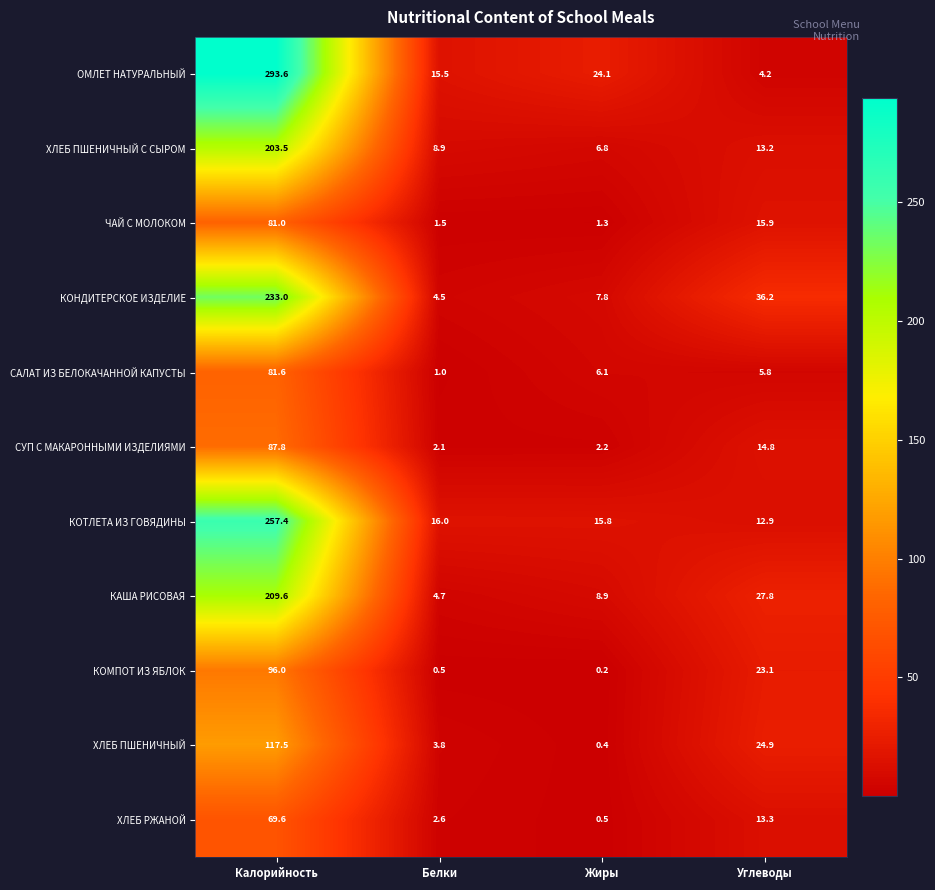

At which label does СУП С МАКАРОННЫМИ ИЗДЕЛИЯМИ first exceed 14?

Калорийность